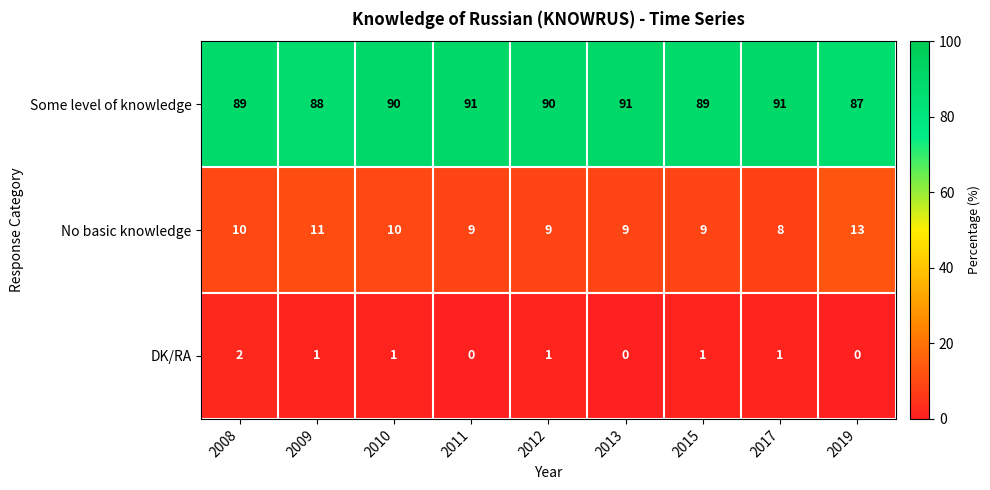

Which series has the widest spread of values?

No basic knowledge